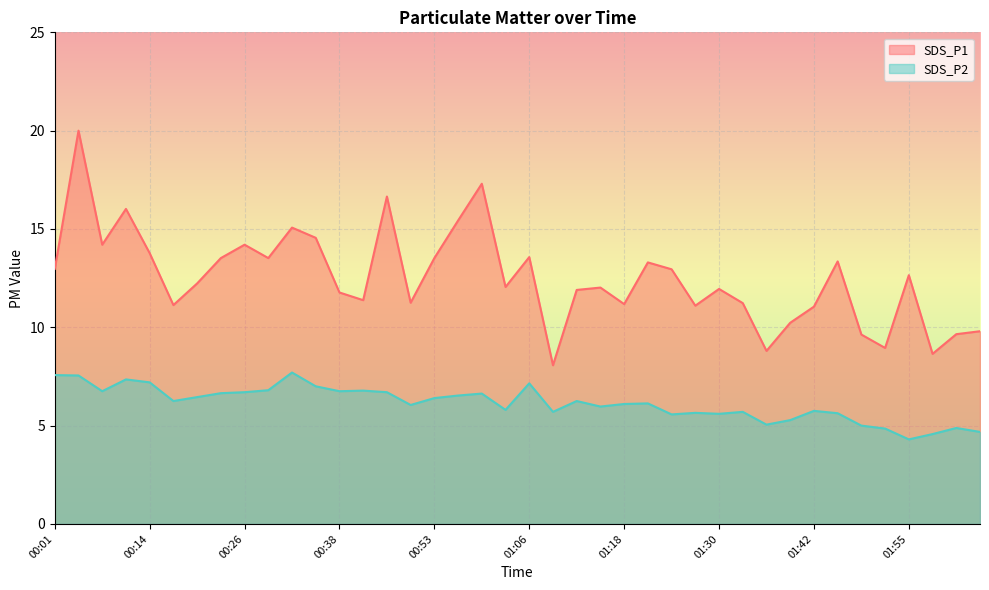

At which label is SDS_P2 closest to 6?

01:15